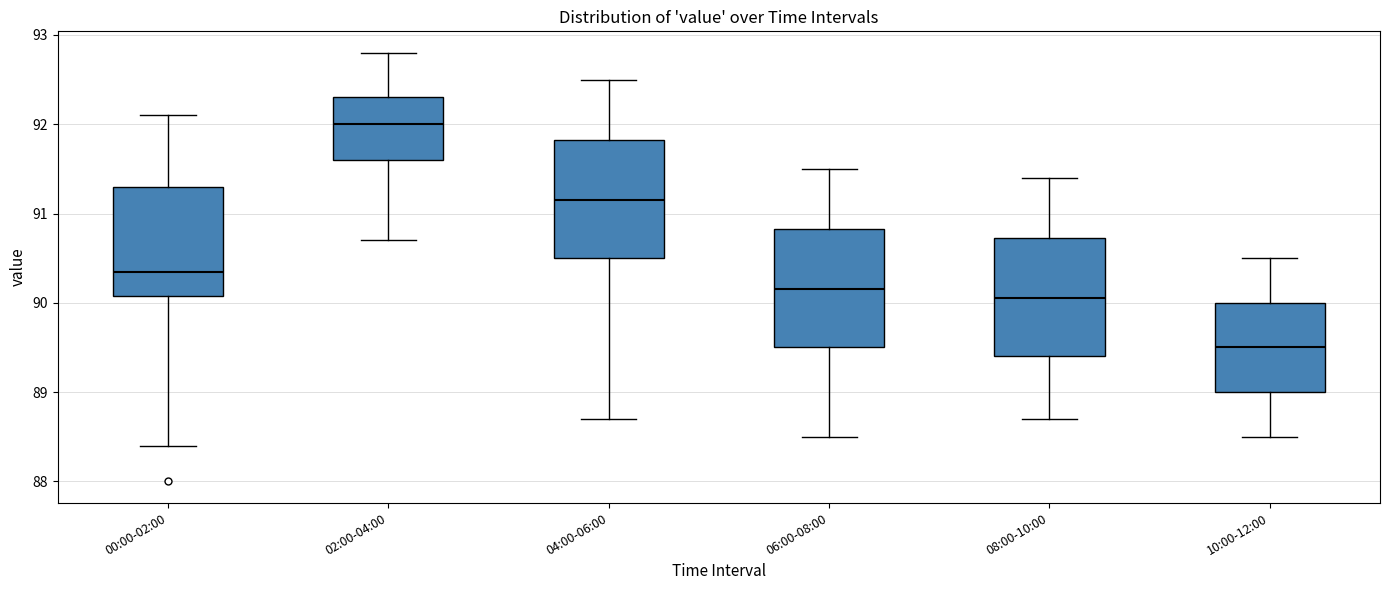

Which box has the lowest median line?

10:00-12:00